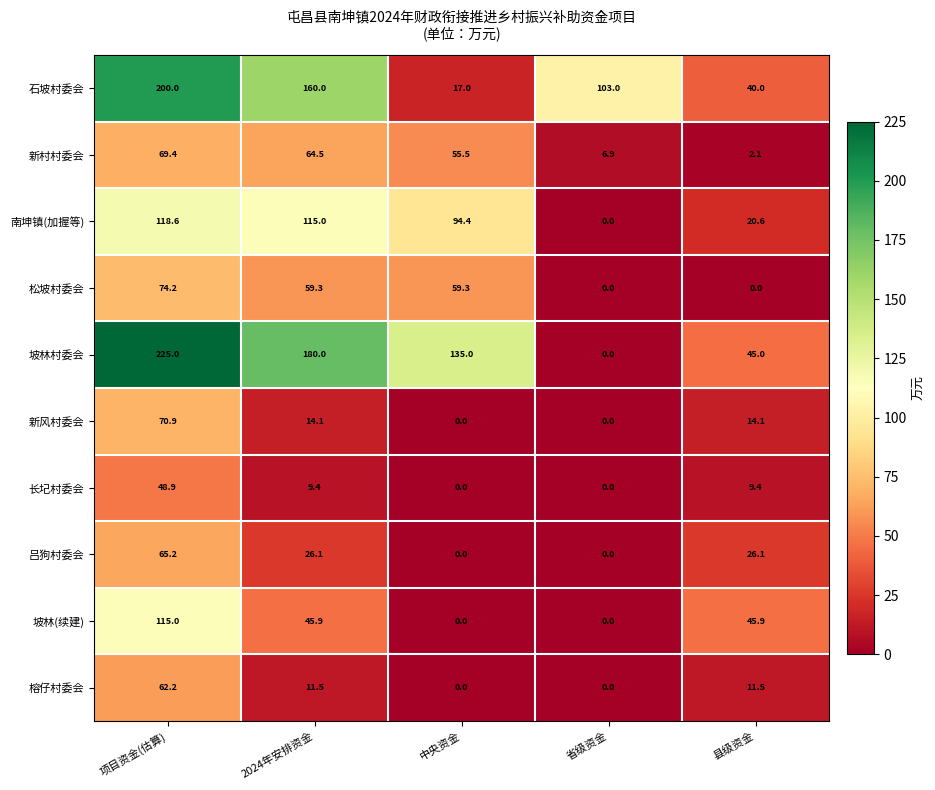

What is the sum of the 吕狗村委会 values at 省级资金 and 项目资金(估算)?

65.2